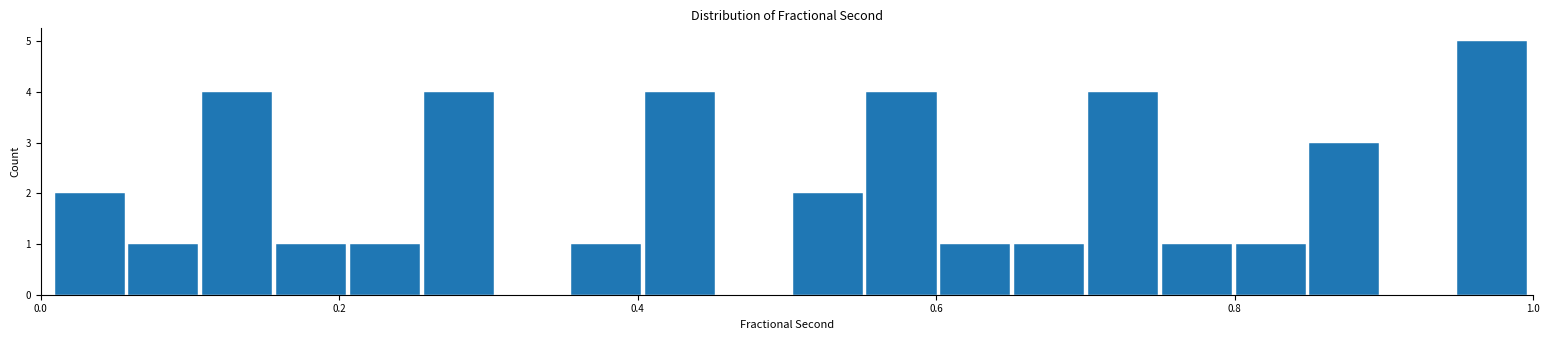

Read against the x-axis, roughly where is the centre of the tallest bar?

0.98